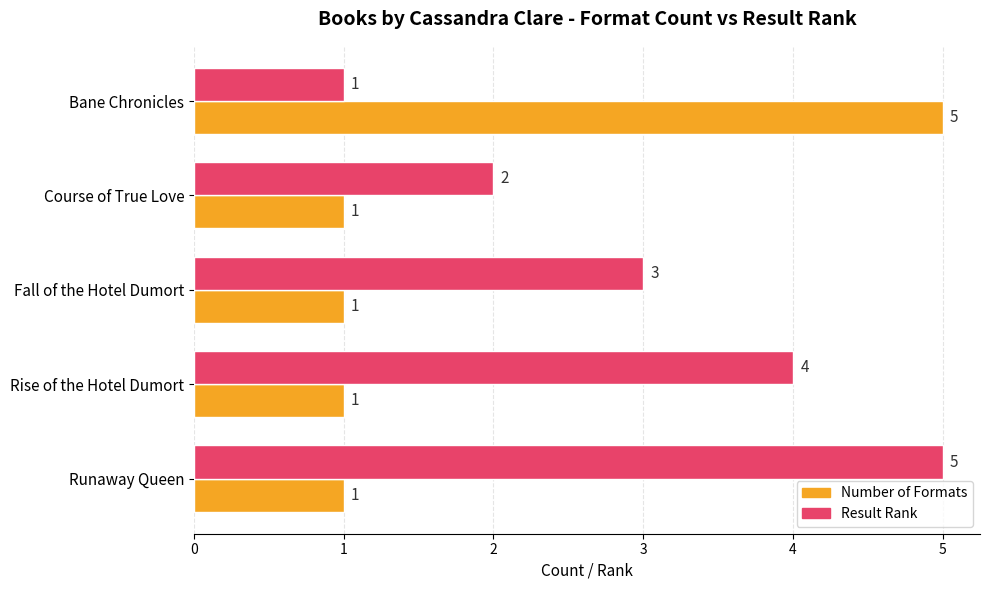

What is the maximum value shown in the chart?

5